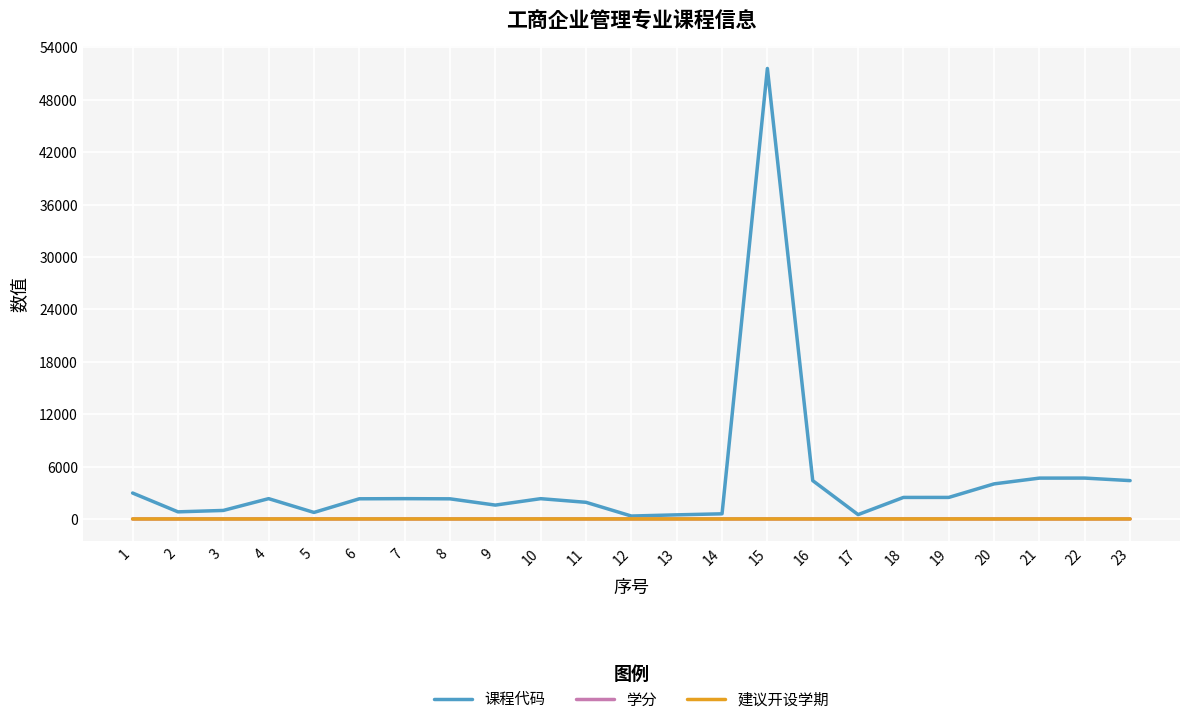

What are all the series names shown in the legend?

课程代码, 学分, 建议开设学期